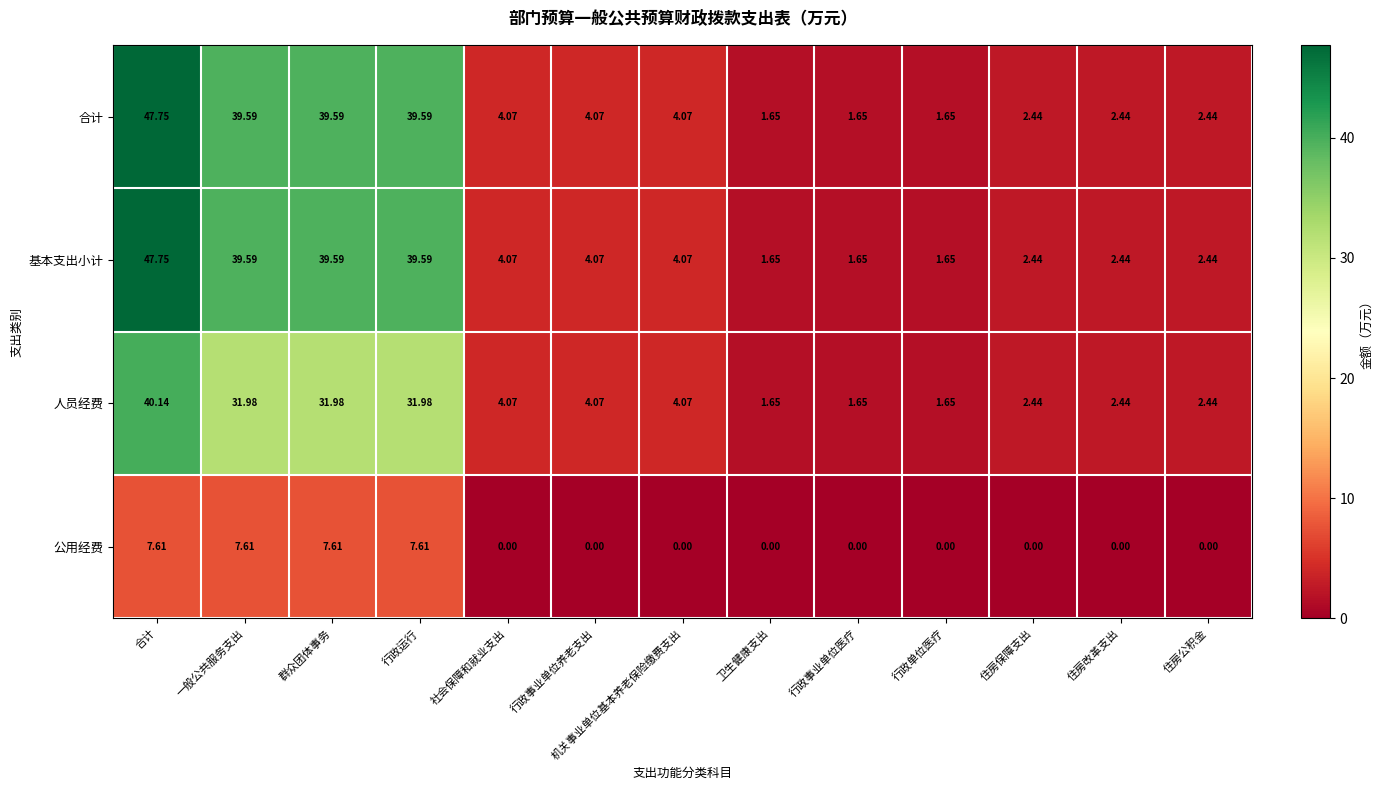

Is the value of 公用经费 at 住房保障支出 greater than the value of 基本支出小计 at 卫生健康支出?

No